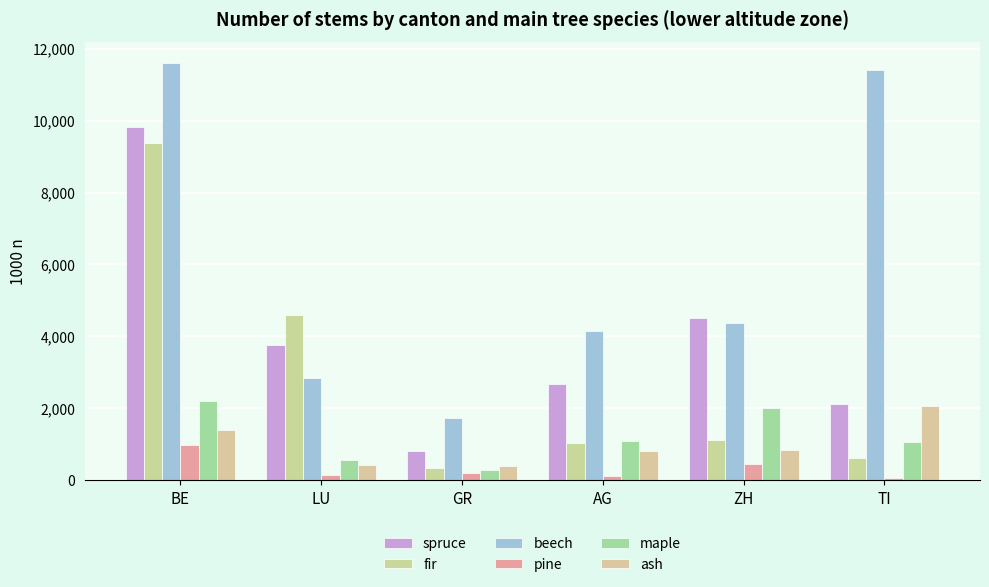

How many data points in pine are less than 200?

3